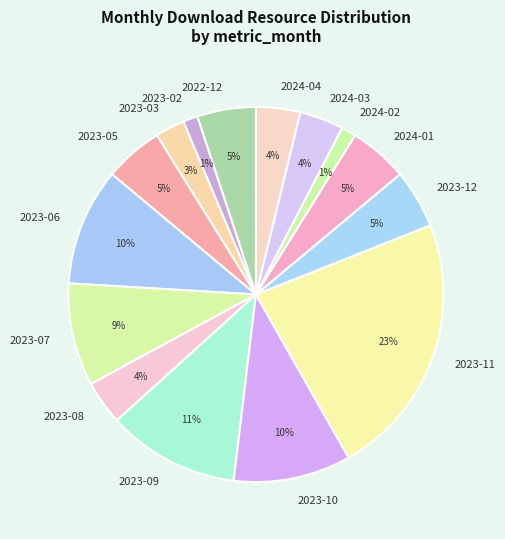

Is it true that 2023-05 is 14% of the pie?

False